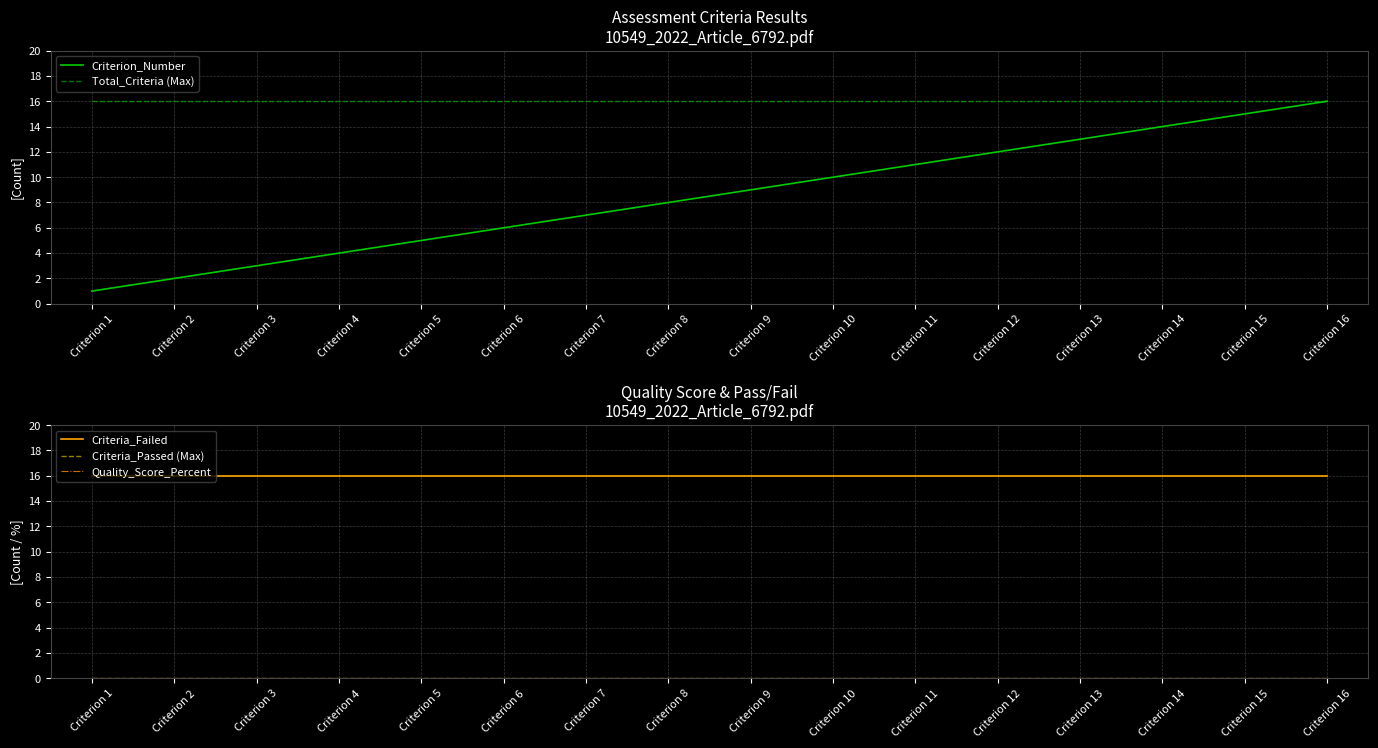

True or false: Criteria_Failed has a value of 16 at Criterion 1.

True